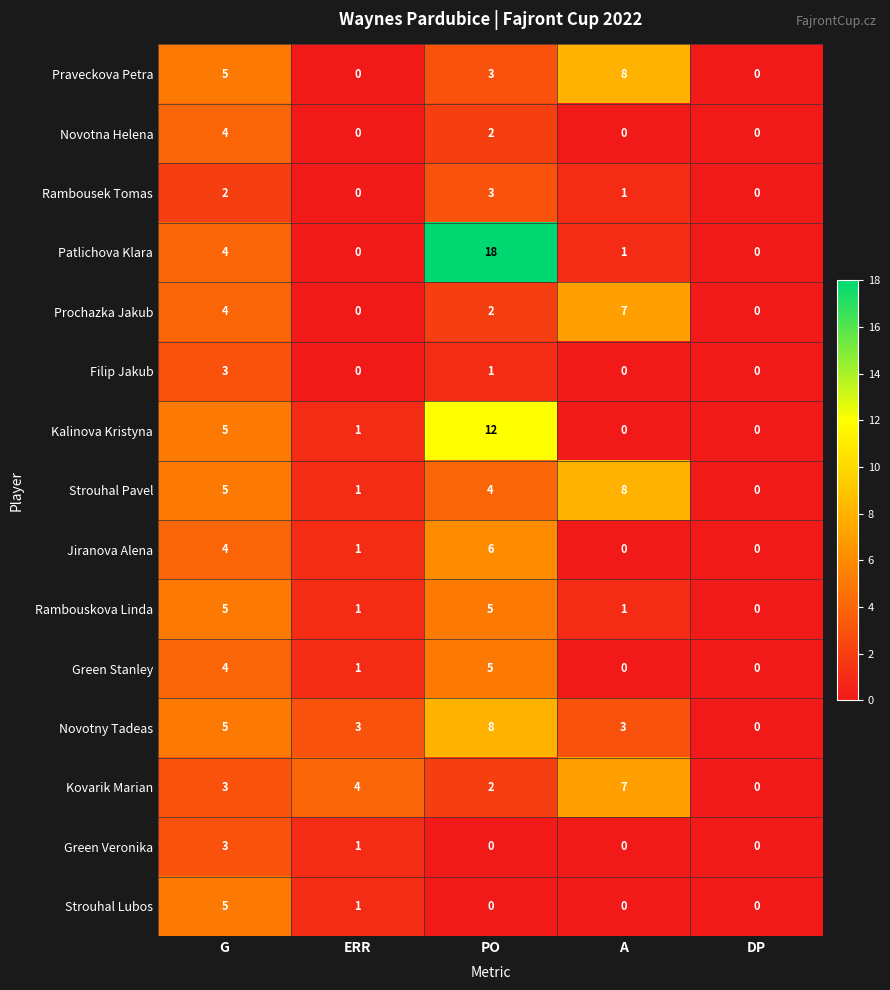

At which label does Jiranova Alena first exceed 1?

G